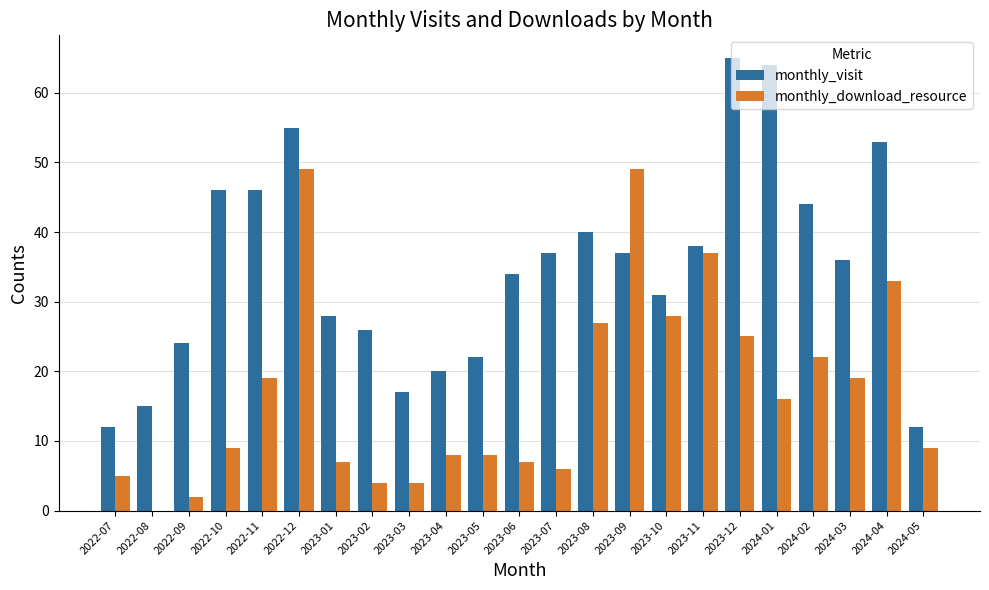

Reading left to right, extract all data points from this chart.

monthly_visit: 12	15	24	46	46	55	28	26	17	20	22	34	37	40	37	31	38	65	64	44	36	53	12
monthly_download_resource: 5	0	2	9	19	49	7	4	4	8	8	7	6	27	49	28	37	25	16	22	19	33	9